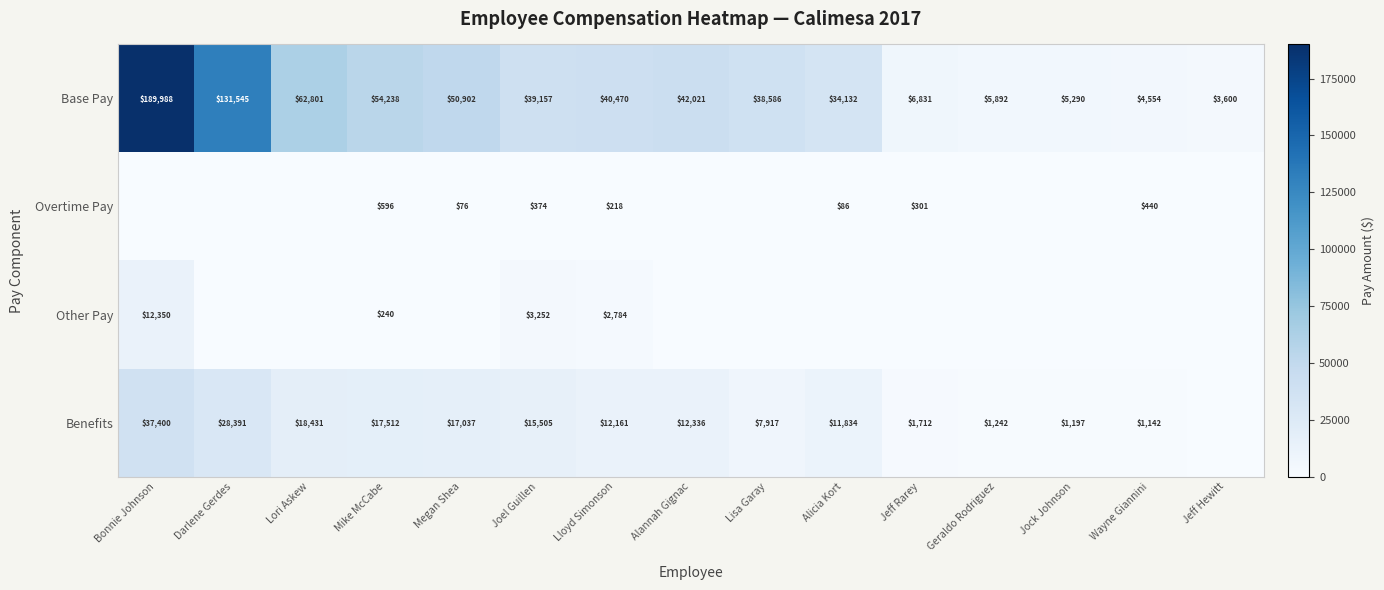

What is the sum of the Benefits values at Mike McCabe and Alannah Gignac?

29848